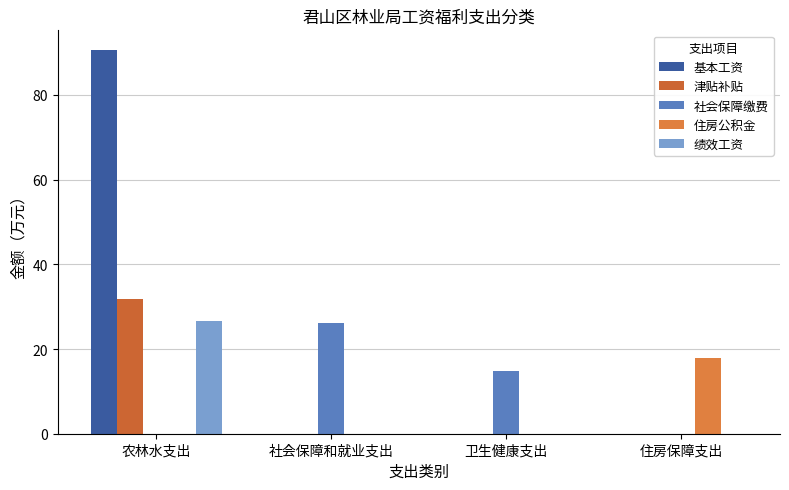

Reading left to right, list all the values displayed in this chart.

基本工资: 90.7	0.0	0.0	0.0
津贴补贴: 31.9	0.0	0.0	0.0
社会保障缴费: 0.0	26.1	14.9	0.0
住房公积金: 0.0	0.0	0.0	17.9
绩效工资: 26.6	0.0	0.0	0.0